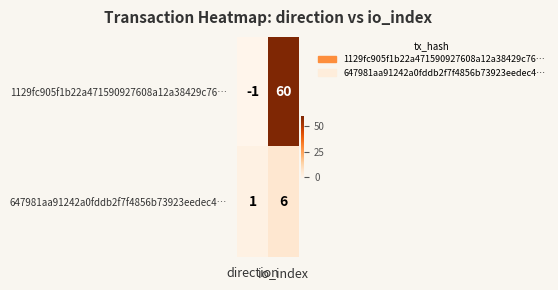

At which category does the chart reach its minimum across all series?

direction